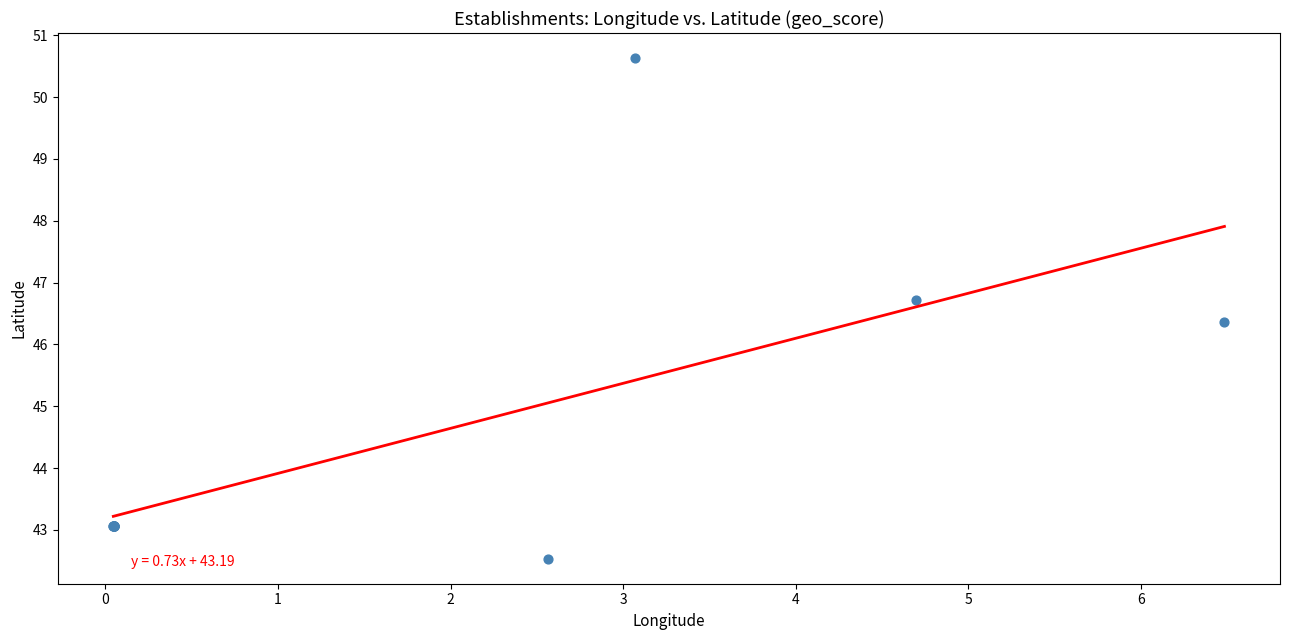

What Y value in the scatter plot is closest to 46?

46.4